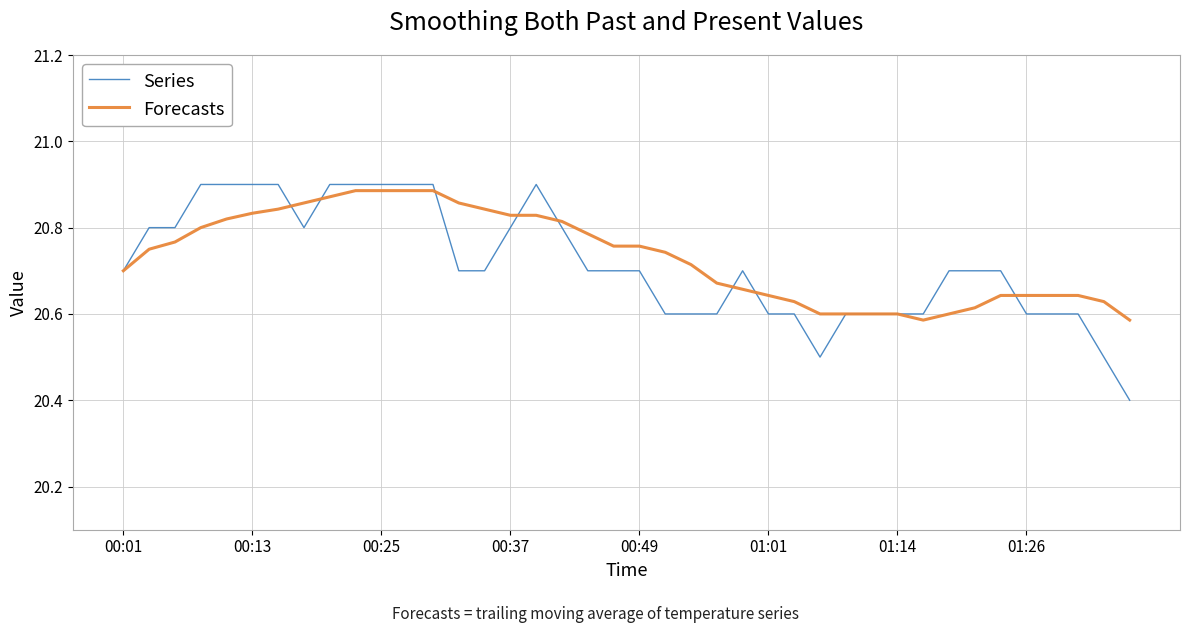

What is the minimum value shown in the chart?

20.4